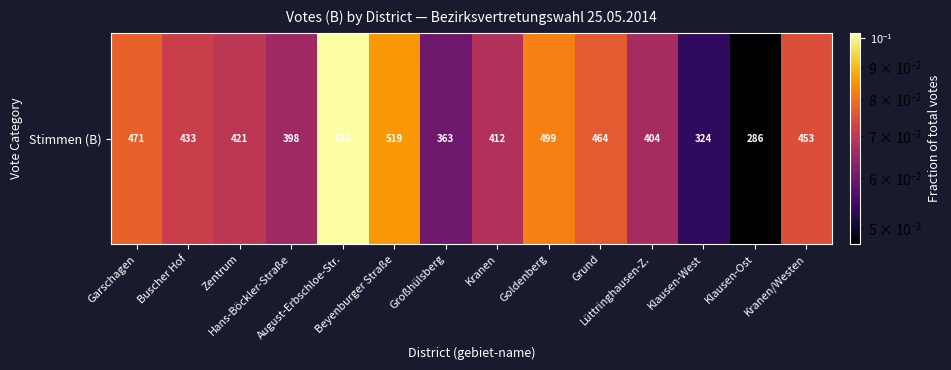

What value does the data have at Zentrum?

0.1